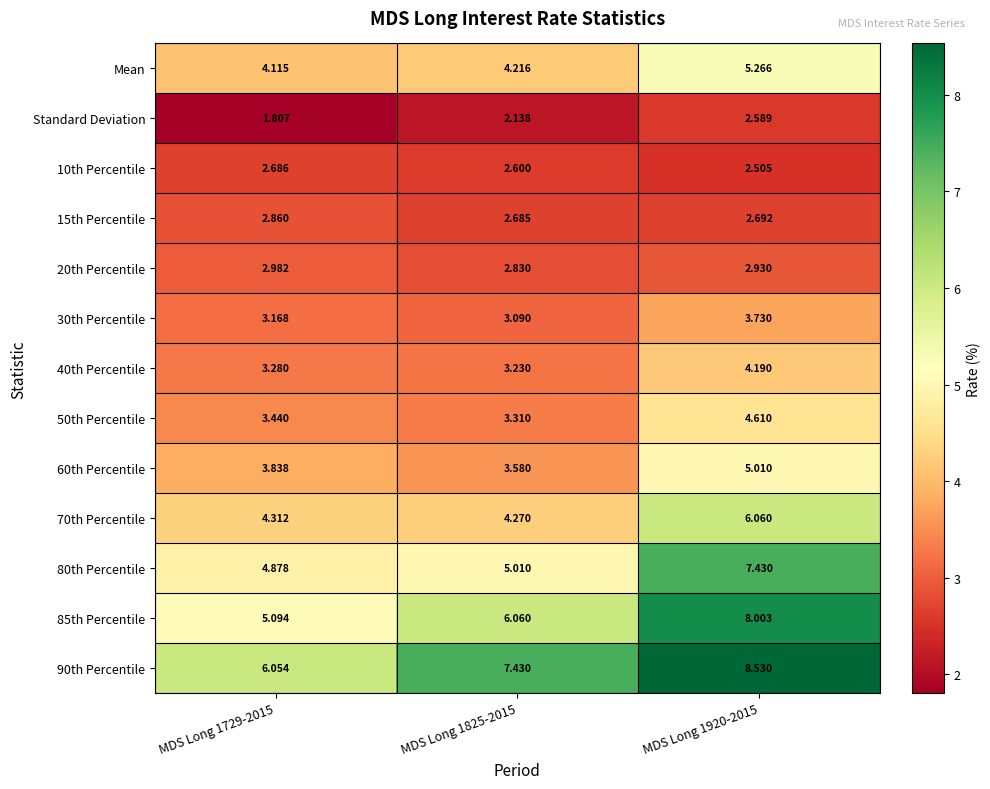

Is the value of 30th Percentile at MDS Long 1920-2015 greater than the value of 90th Percentile at MDS Long 1729-2015?

No